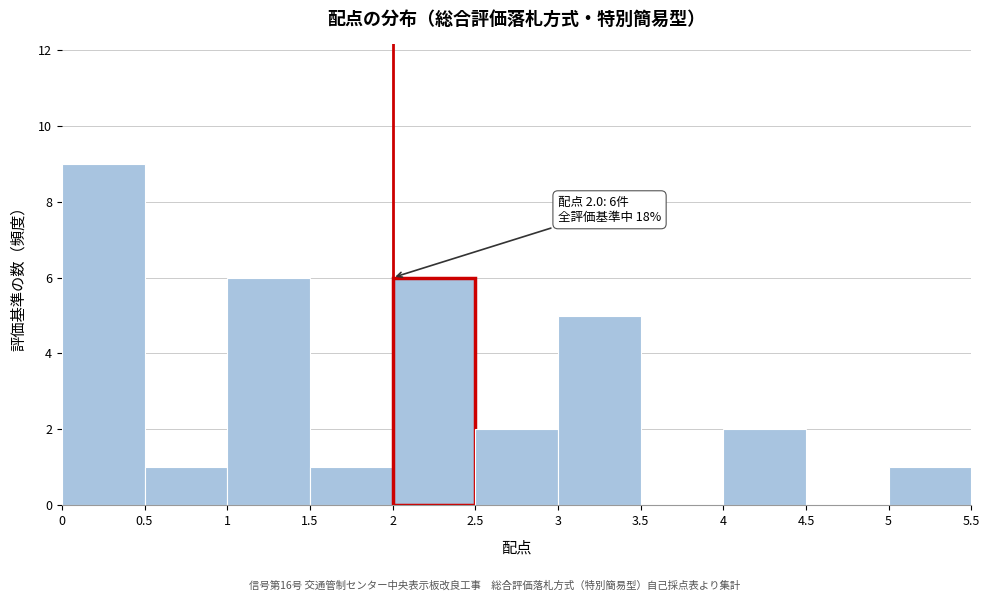

Which range on the x-axis has the tallest bar?

0 to 0.5